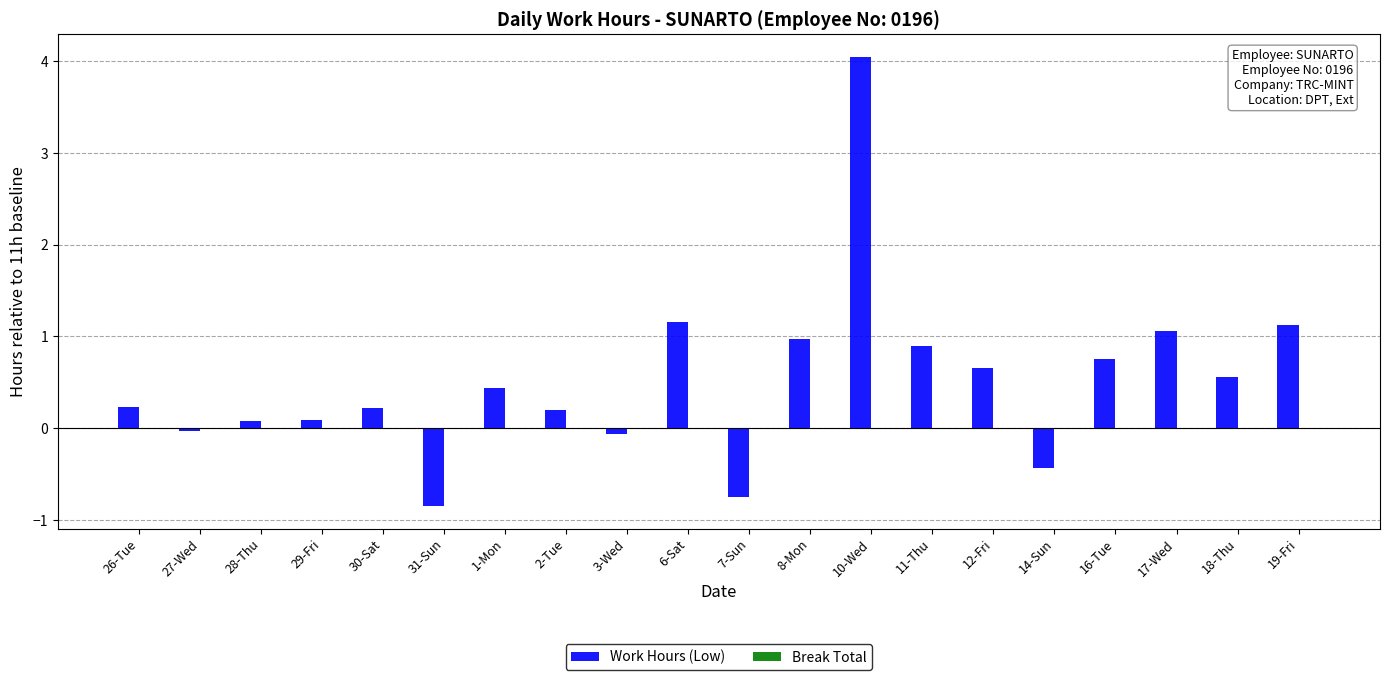

What is the approximate value at 10-Wed?

4.1